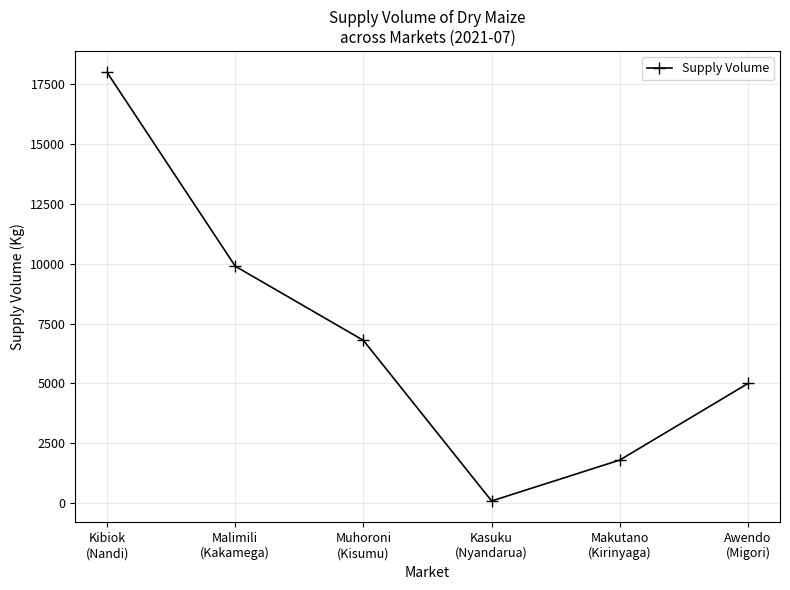

What is the change in value from Makutano
(Kirinyaga) to Awendo
(Migori)?

+3200